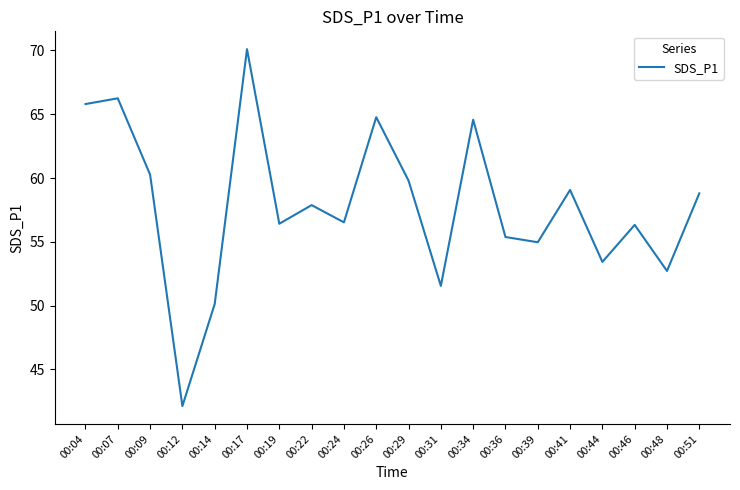

What is the average value?

57.8